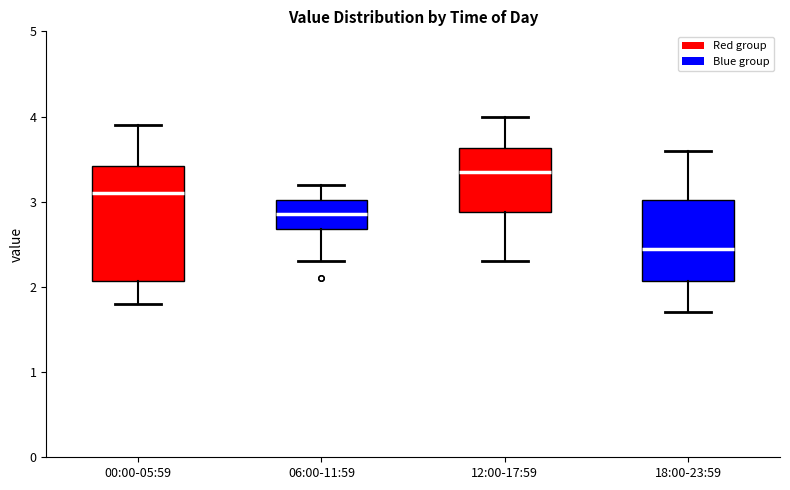

Where is the lower edge of the box for 06:00-11:59 on the y-axis? The values are not printed on the chart, so give them approximately, as read against the axis.

2.7